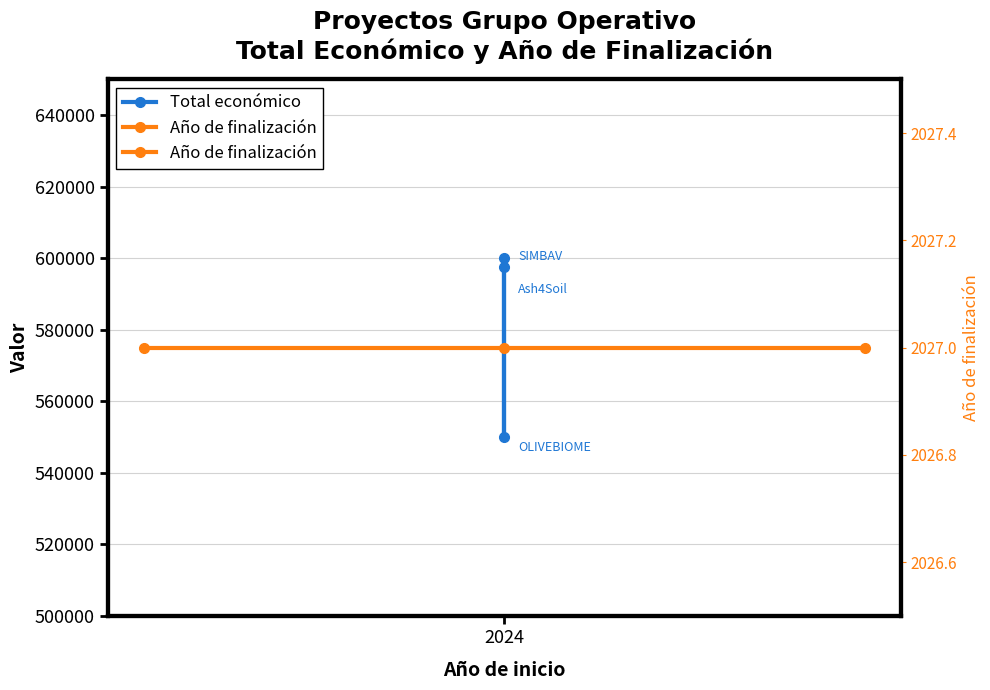

What is the average value of the Año de finalización series?

2027